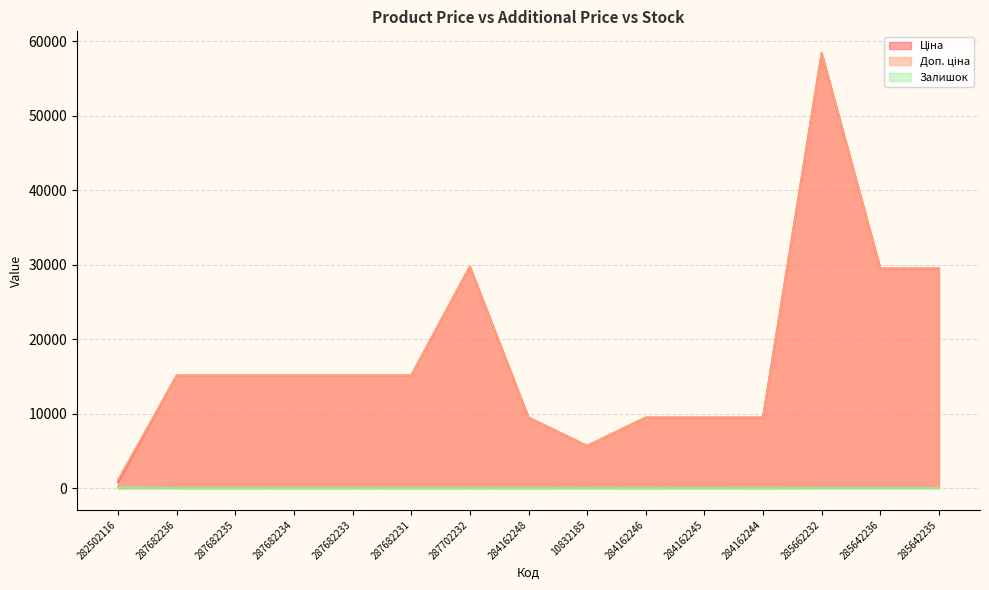

True or false: Ціна and Доп. ціна intersect in this chart.

False